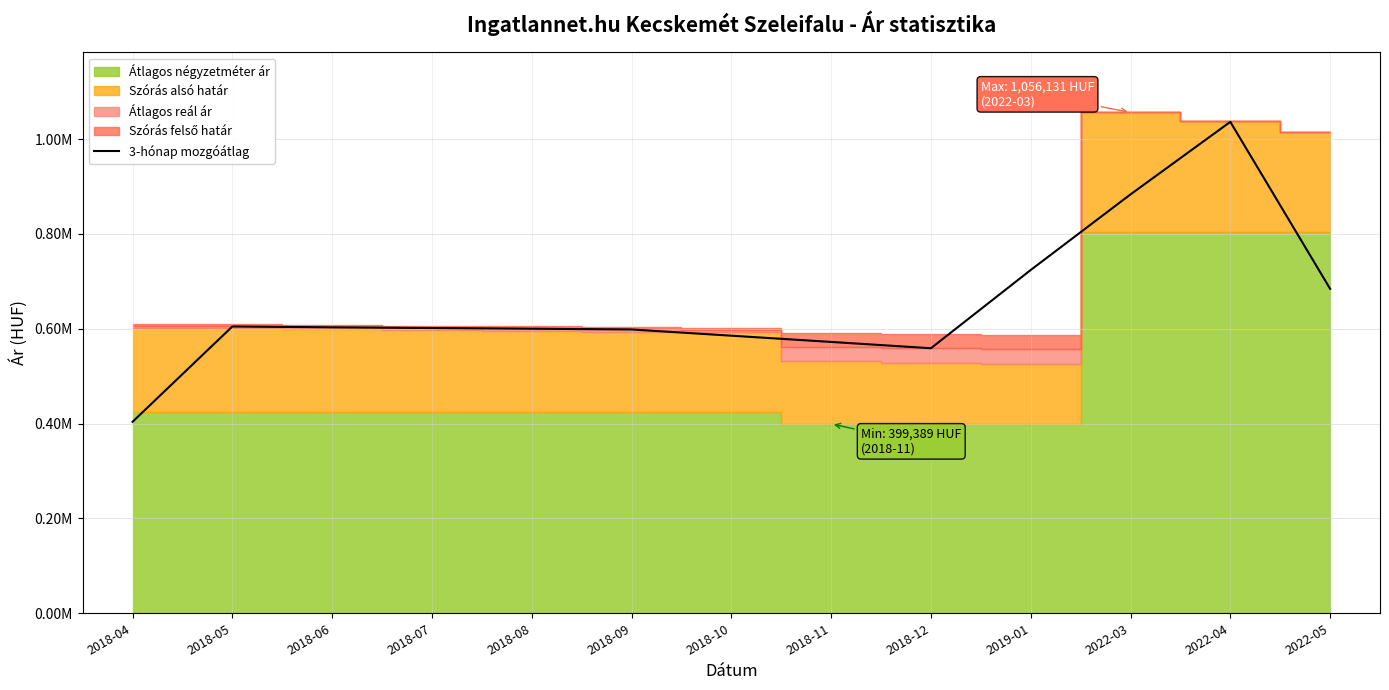

Reading left to right, extract all data points from this chart.

403819.3	604806.3	603012.0	601553.3	600058.0	598525.7	585389.0	572217.7	558924.0	723914.7	883363.3	1036327.3	684283.7